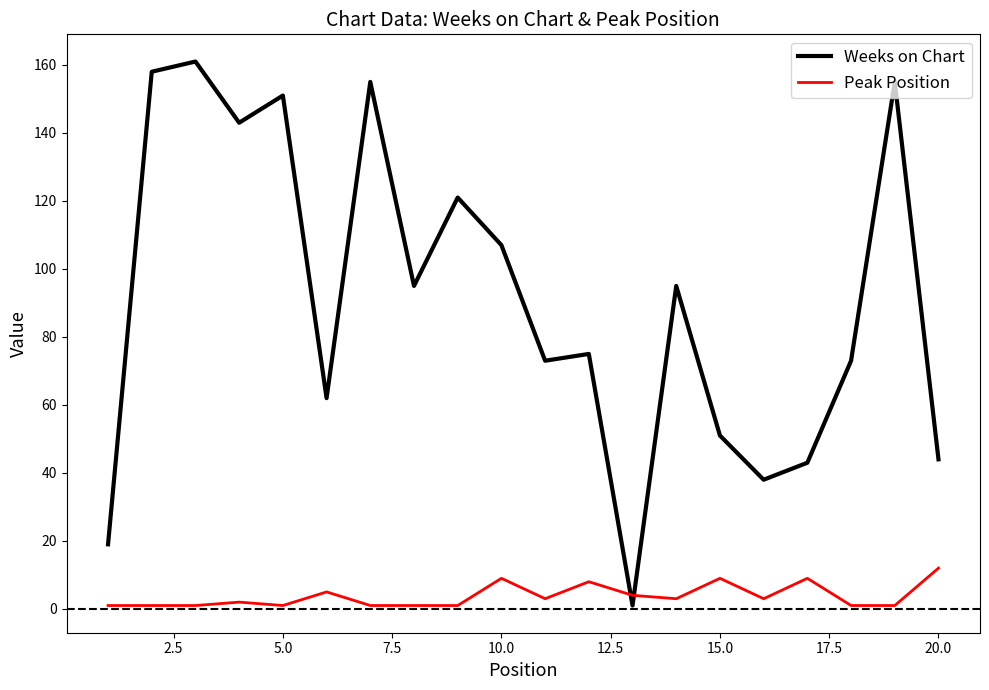

Which series has the largest total across all categories?

Weeks on Chart